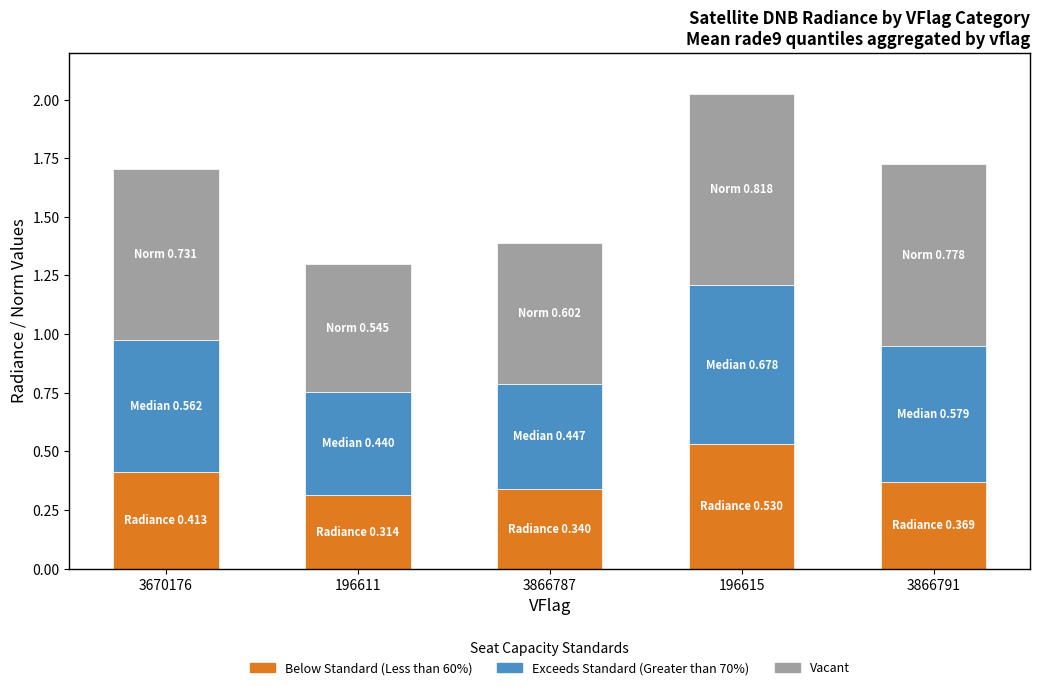

Are the bars grouped side by side (vs. stacked)?

No